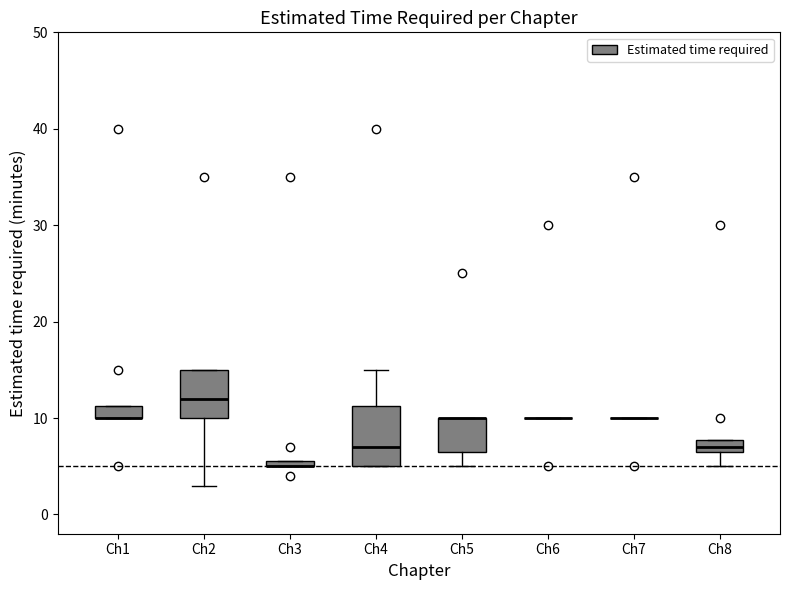

Which box is the tallest, from its lower edge to its upper edge?

Ch4